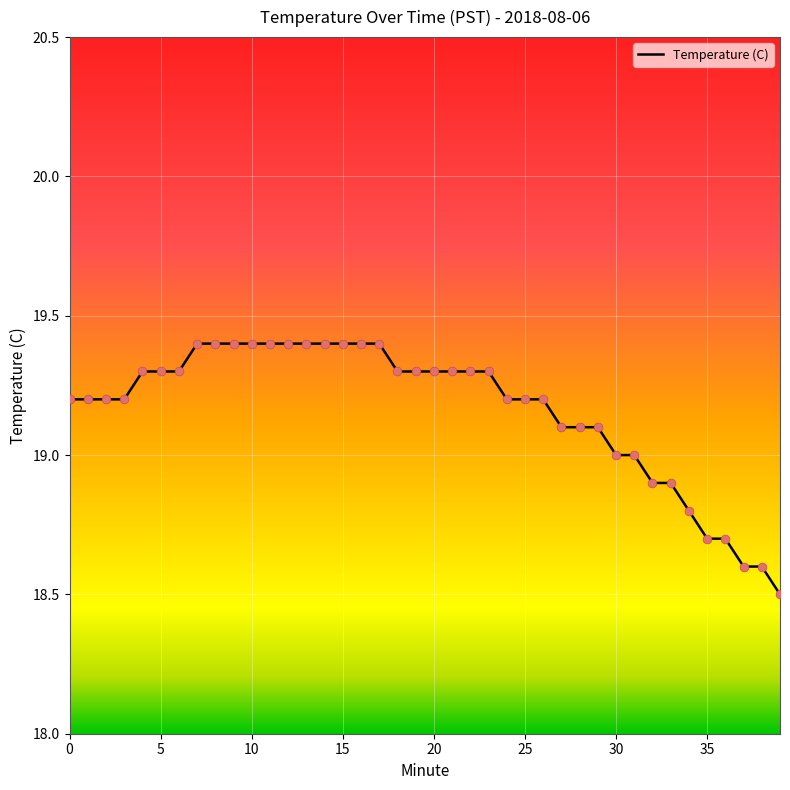

What is the maximum value shown in the chart?

19.4